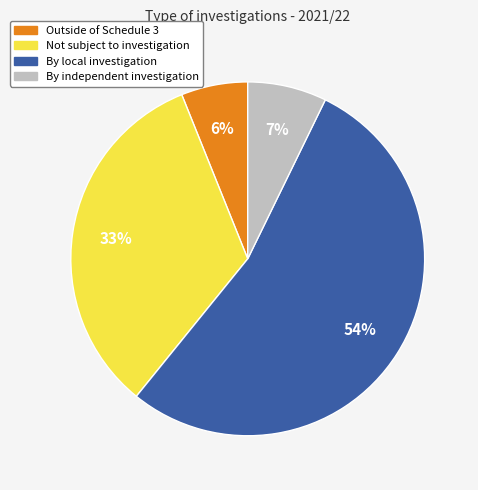

To the nearest percent, what percentage of the pie is By independent investigation?

7%